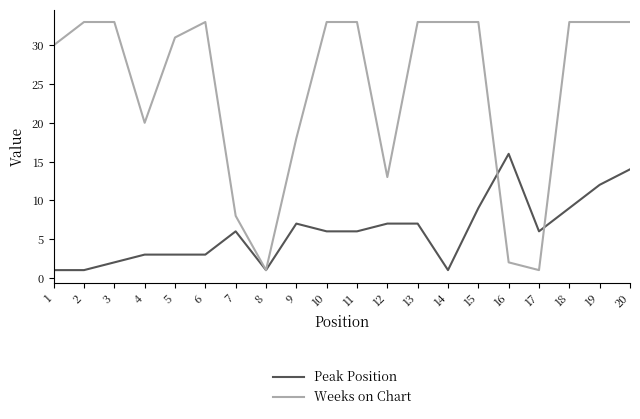

What is the difference between the second highest and second lowest values in the Peak Position series?

13